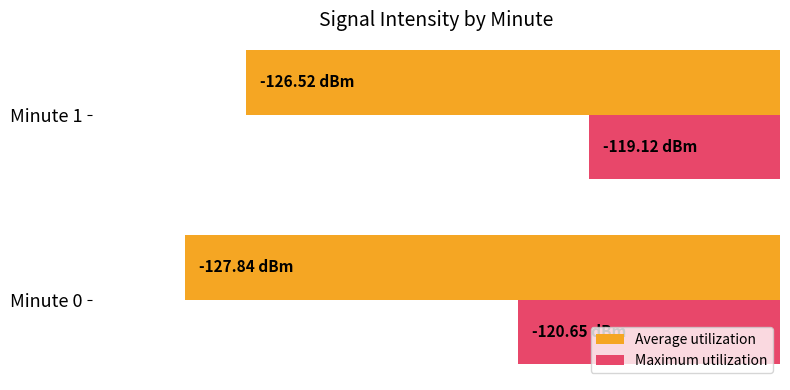

At how many categories does at least one series exceed -120?

1